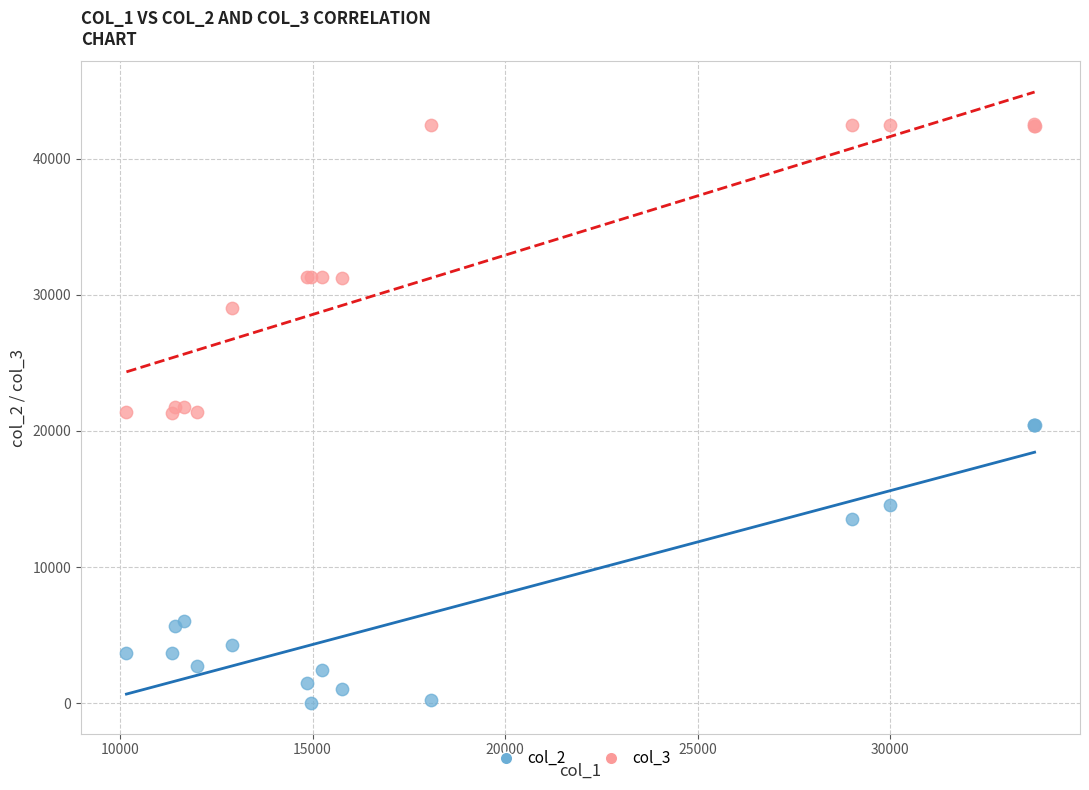

Which series reaches the maximum Y coordinate?

col_3